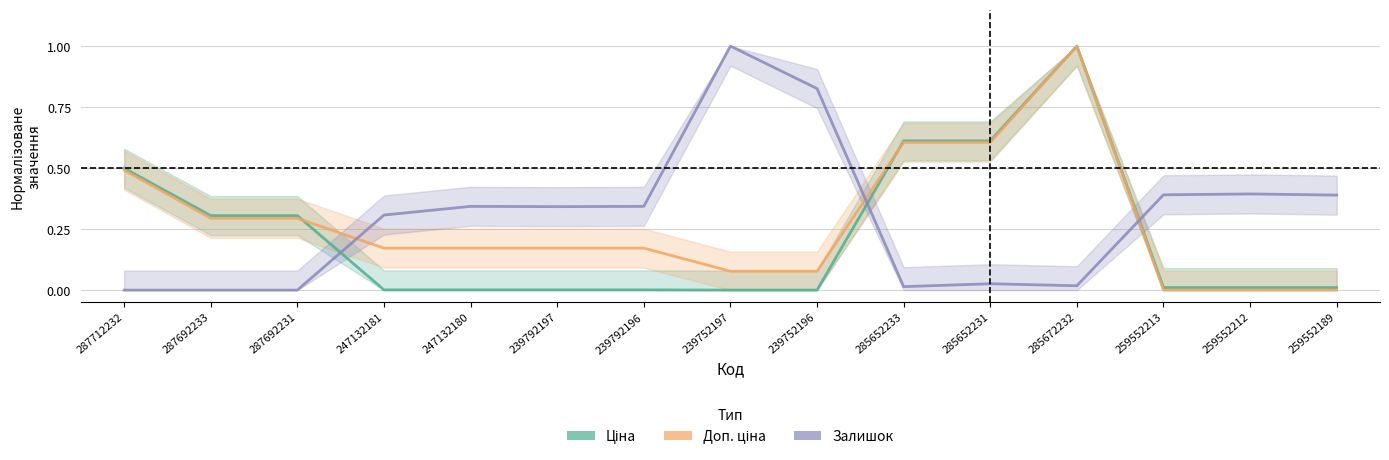

Read the Залишок value at 239792196.

0.3